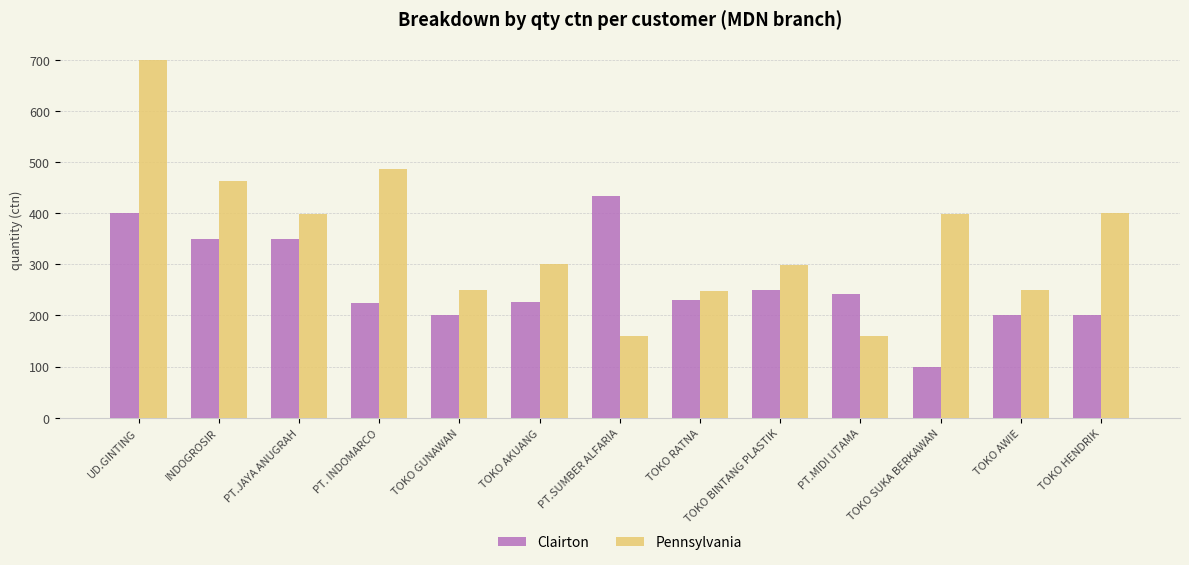

Where does the Clairton series first go above 230?

UD.GINTING